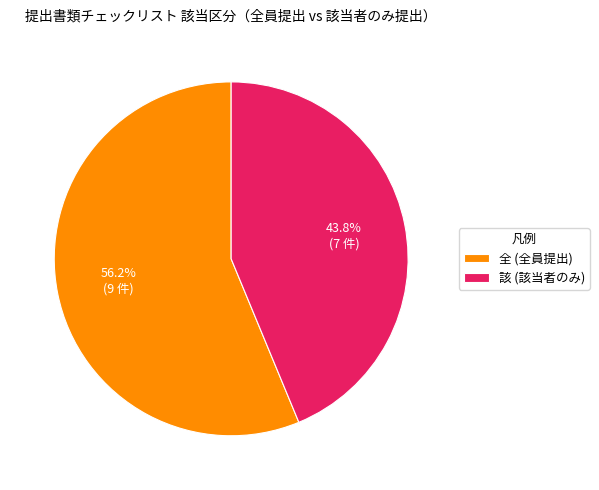

To the nearest percent, what portion does 該 represent?

44%